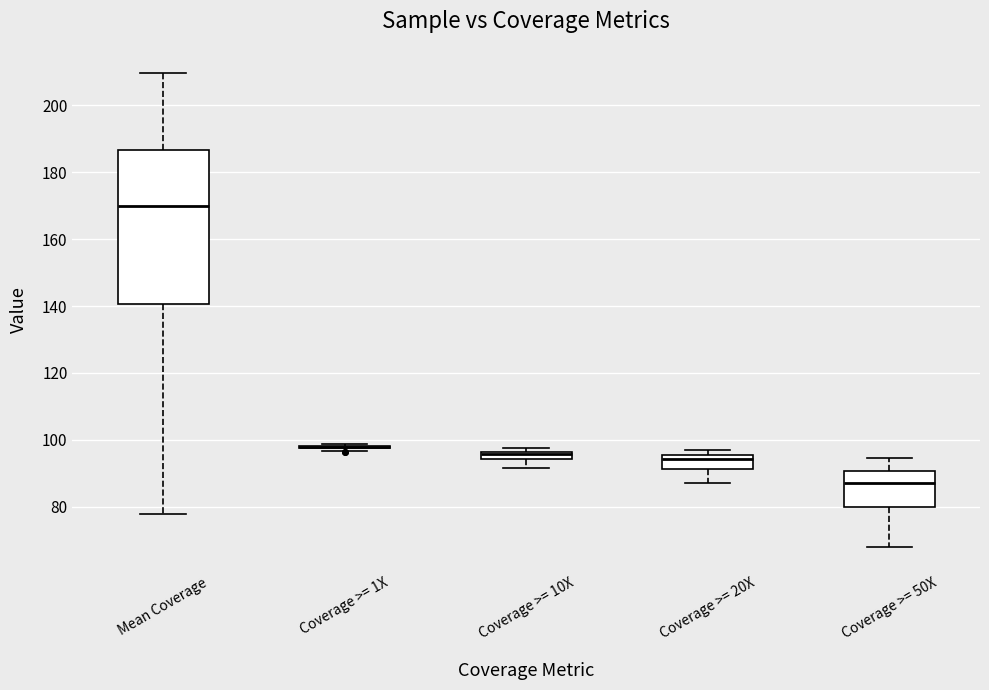

Where is the upper edge of the box for Mean Coverage on the y-axis? The values are not printed on the chart, so give them approximately, as read against the axis.

186